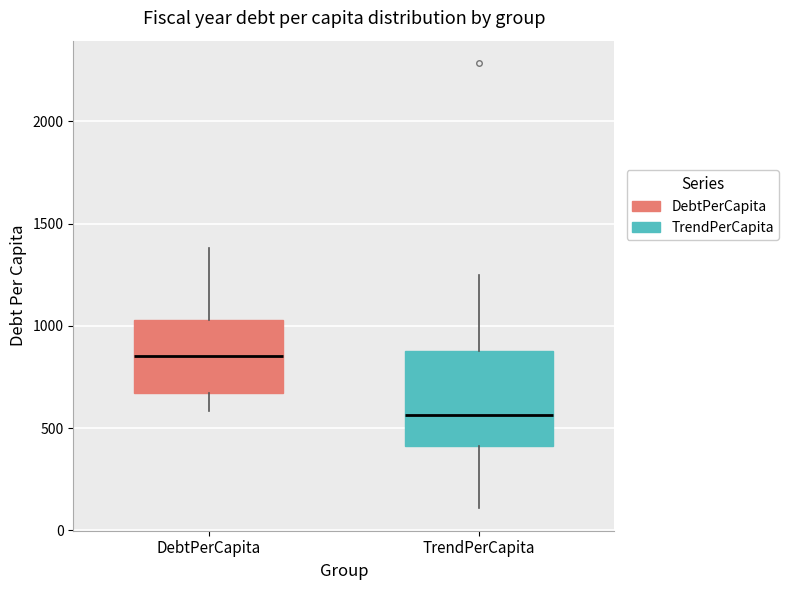

Reading left to right, transcribe this box plot: for each box, give where its median line is, the range the box spans, and where its two whiskers end, as read against the y-axis. The values are not printed on the chart, so give them approximately, as read against the axis.

DebtPerCapita: median 850, box 650 to 1050, whiskers 600 to 1400
TrendPerCapita: median 550, box 400 to 900, whiskers 100 to 1250